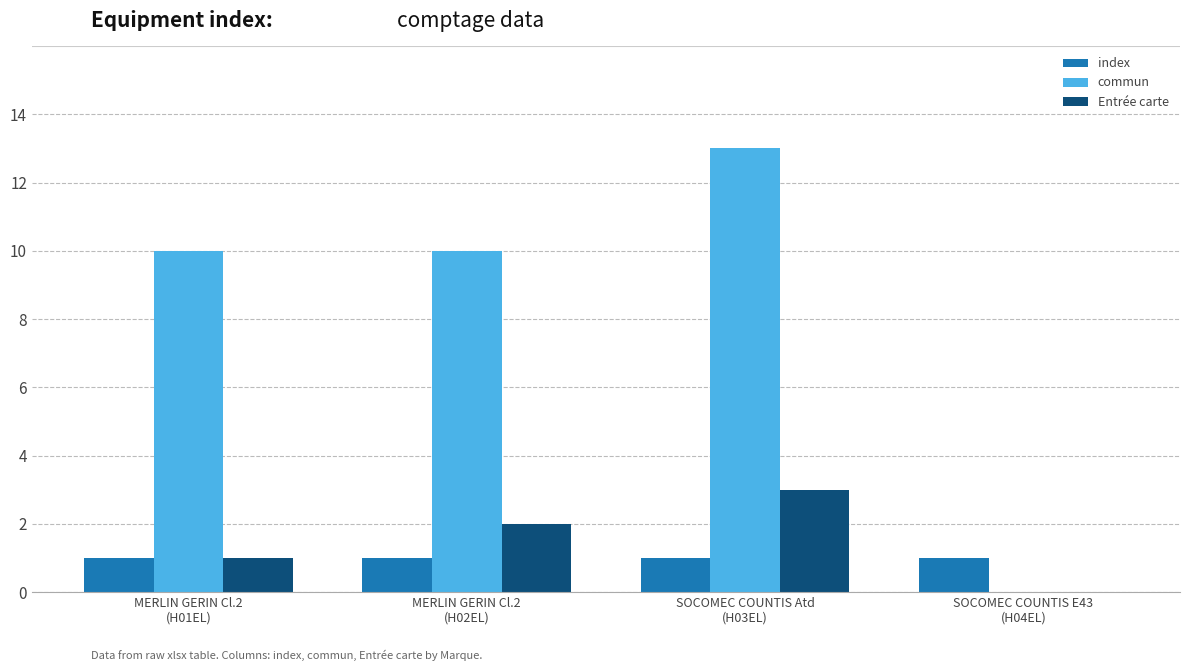

What is the sum of all commun values?

33